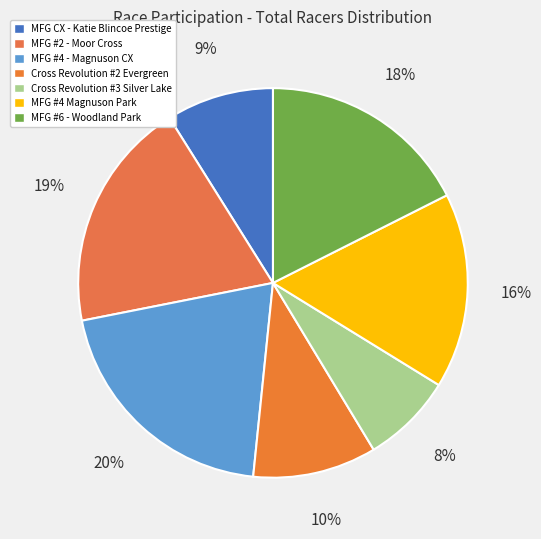

What portion of the pie excludes MFG #4 - Magnuson CX?

79.7%